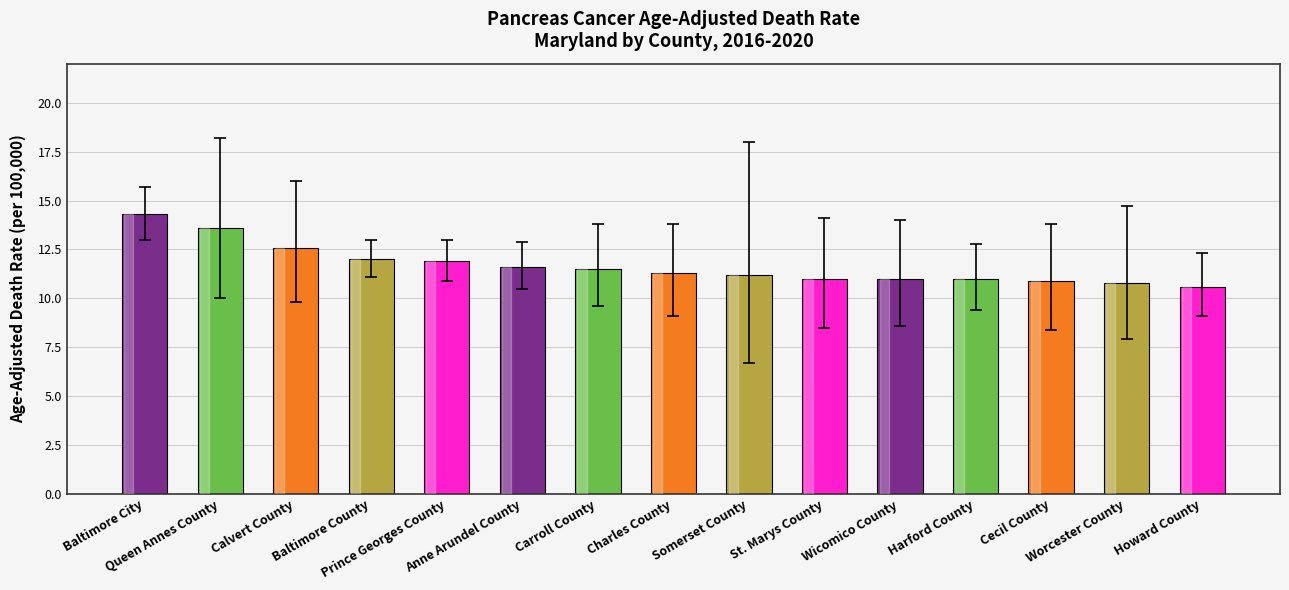

What is the label of the 3rd bar from the left?

Calvert County